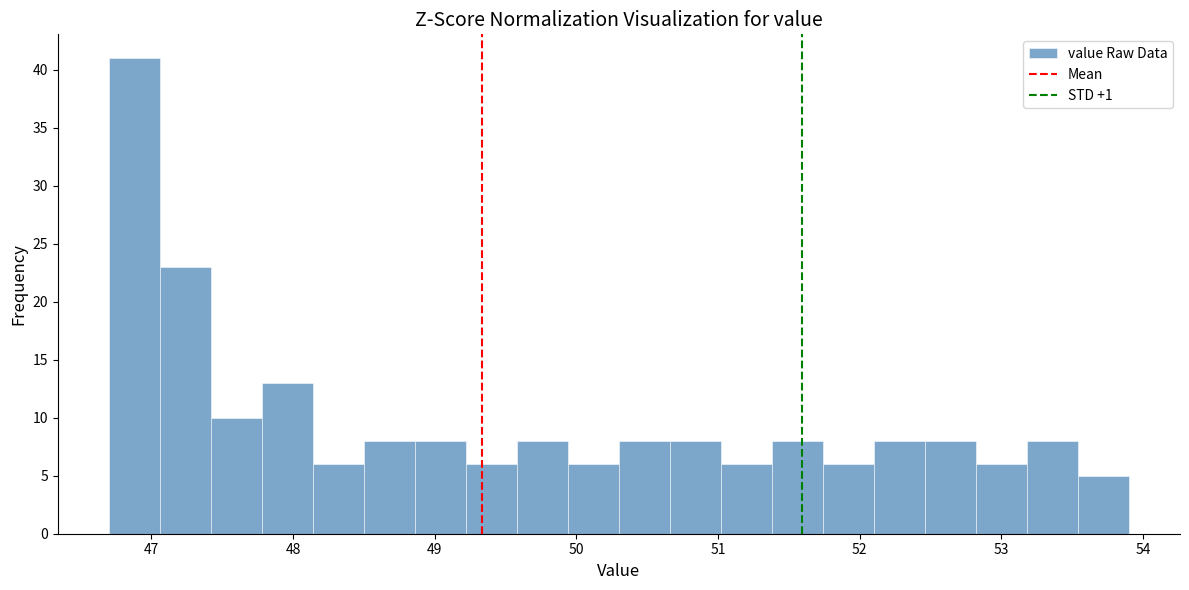

Read against the x-axis, roughly where is the centre of the tallest bar?

46.9